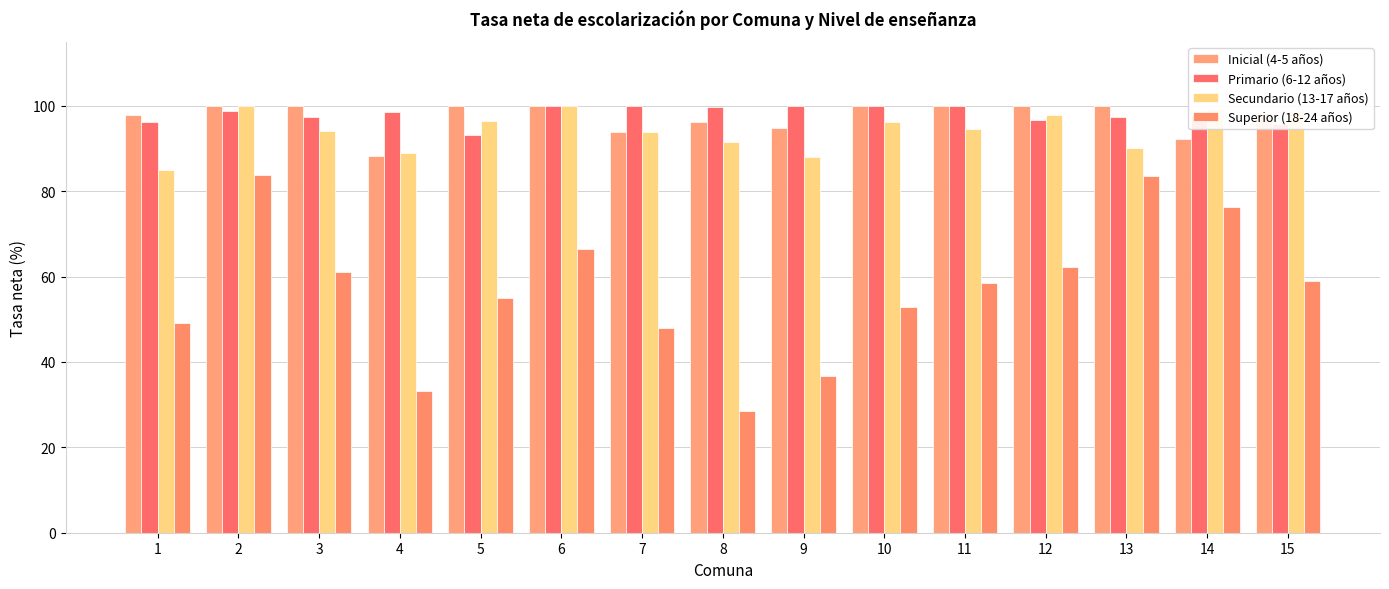

Count the number of data series in this chart.

4